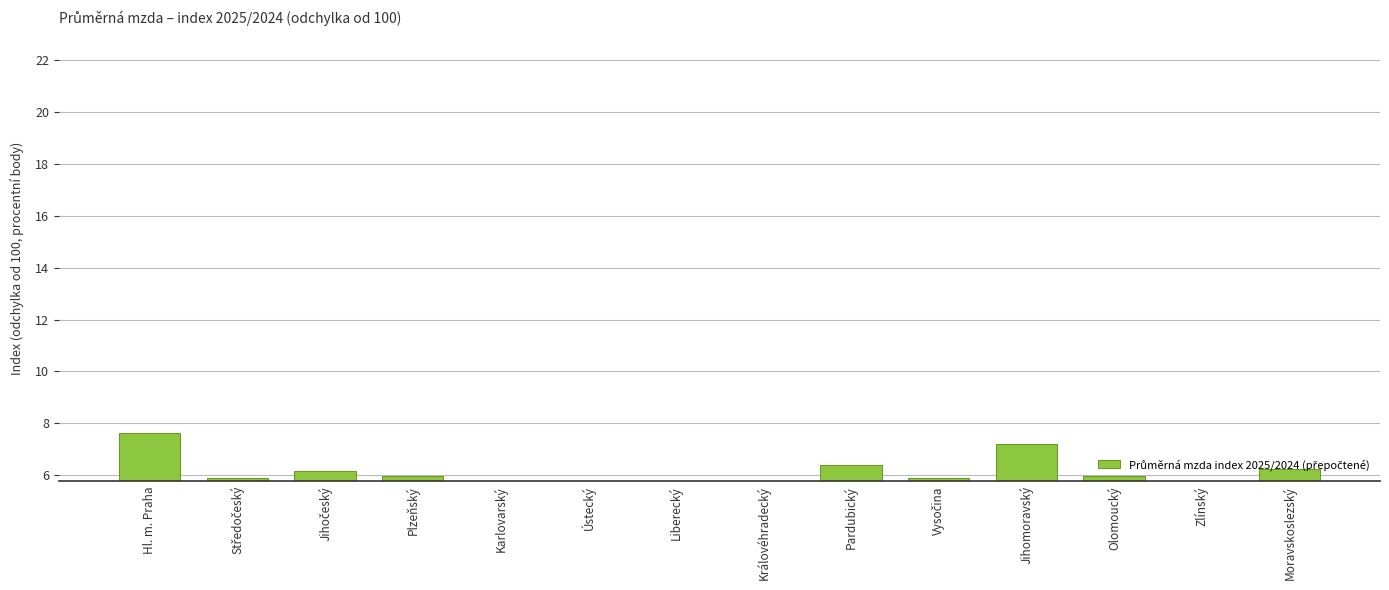

What is the label of the 5th bar from the right?

Vysočina